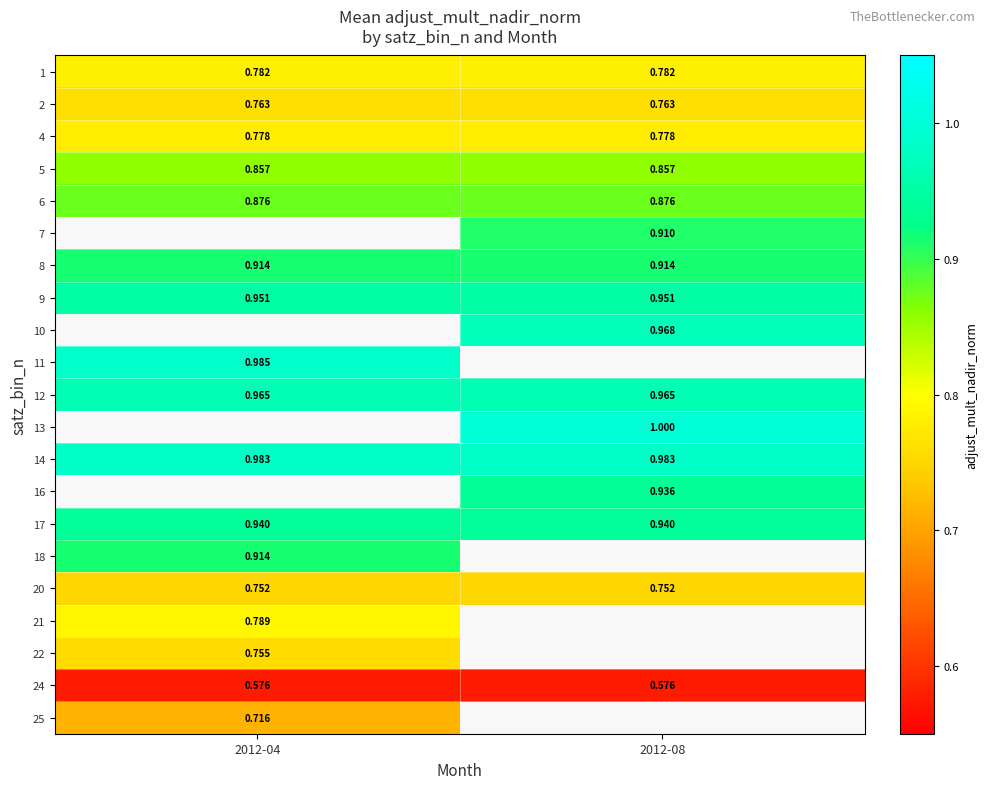

At which label does 7 reach its minimum?

2012-04